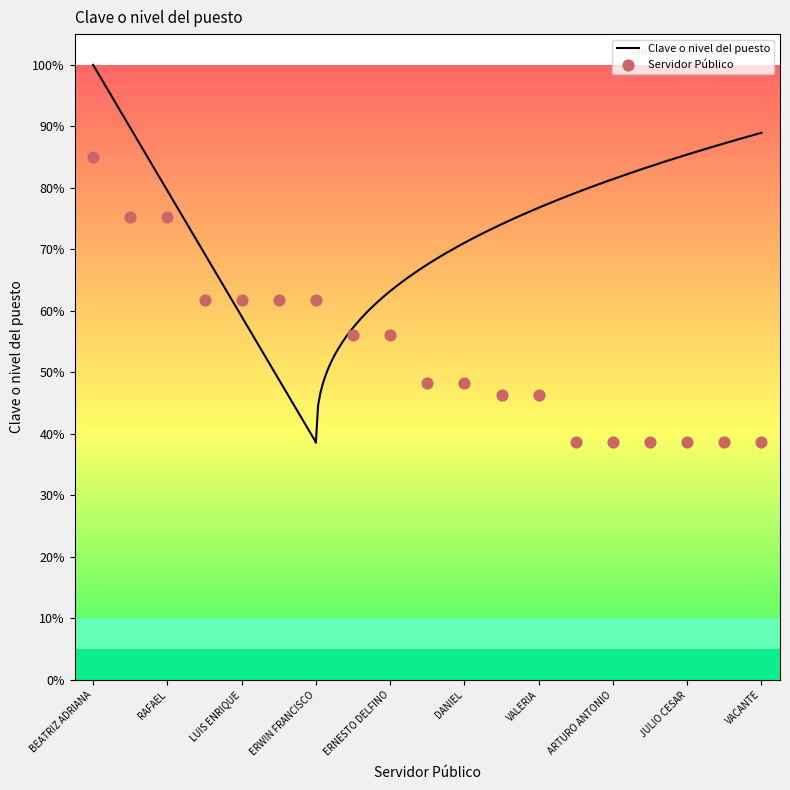

What is the change in value from BEATRIZ ADRIANA to DANIEL?

-36.7